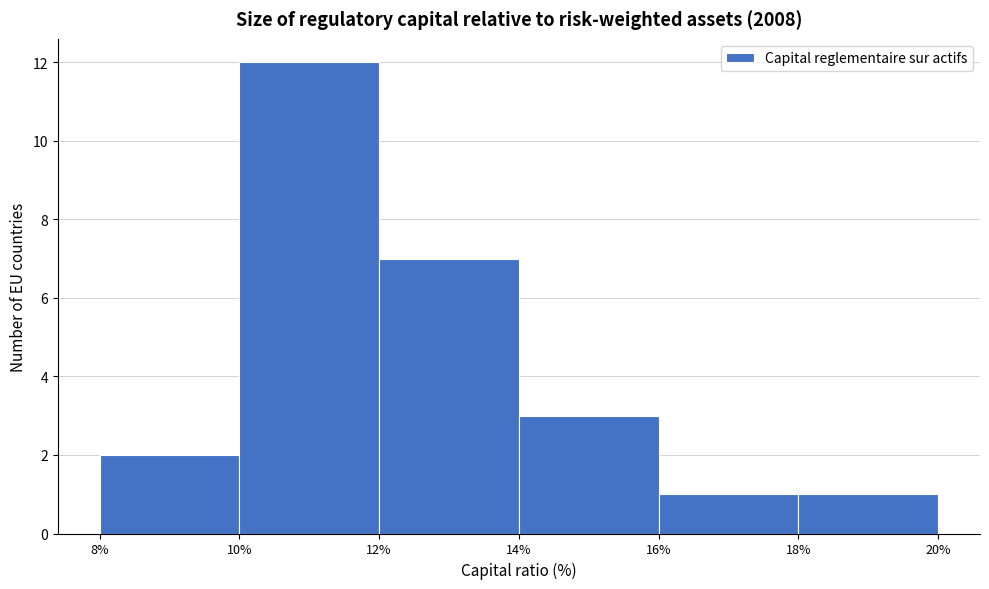

Over which range of the x-axis is the bar tallest?

10% to 12%